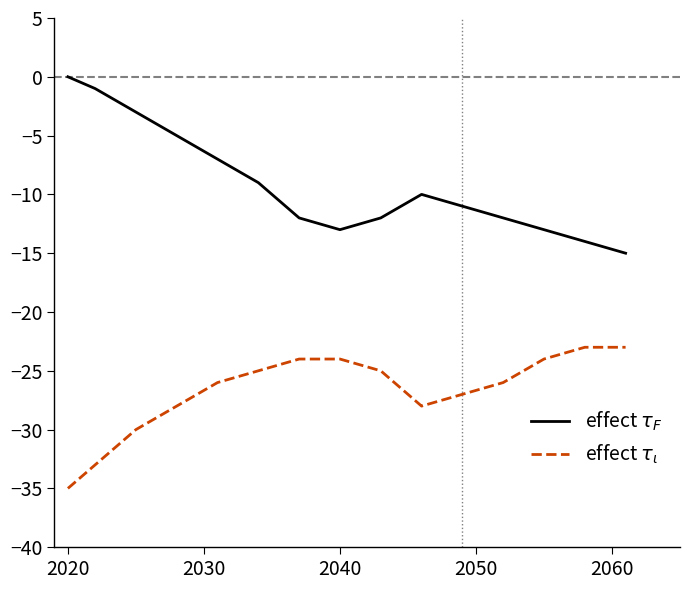

What is the smallest value displayed?

-35